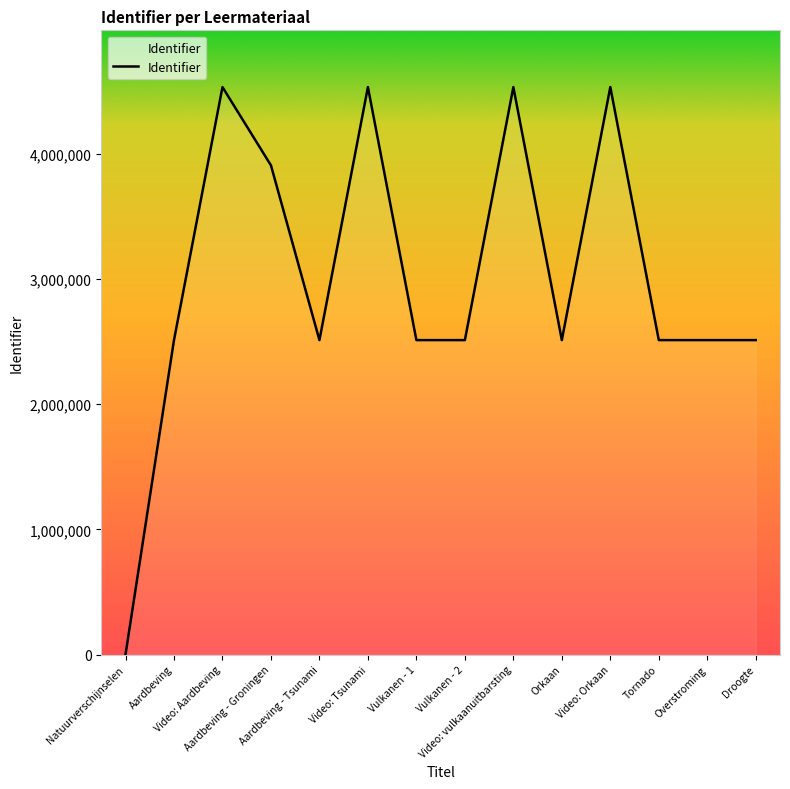

What is the difference between the second highest and second lowest values?

2021364